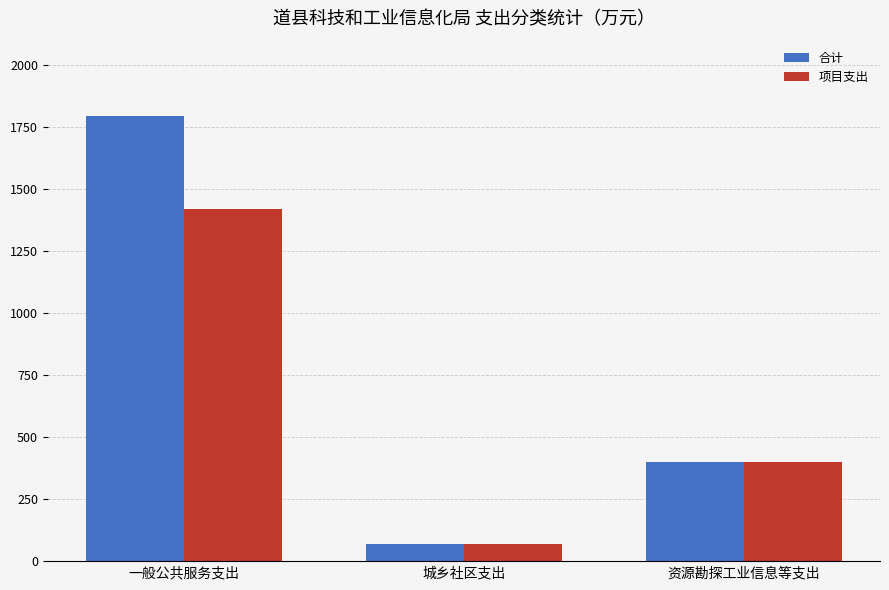

Rank the categories by 项目支出 value from highest to lowest.

一般公共服务支出, 资源勘探工业信息等支出, 城乡社区支出